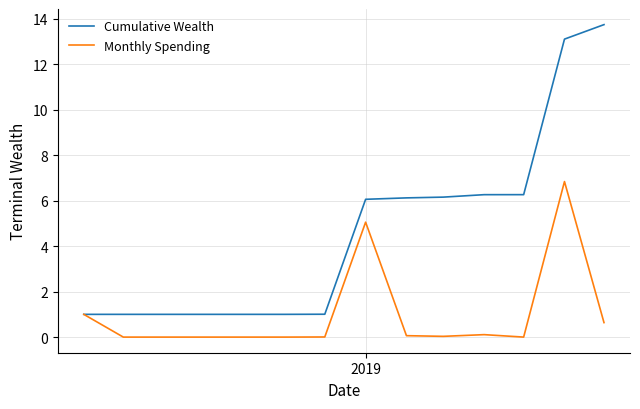

Rank the series by their average value, from lowest to highest.

Monthly Spending, Cumulative Wealth